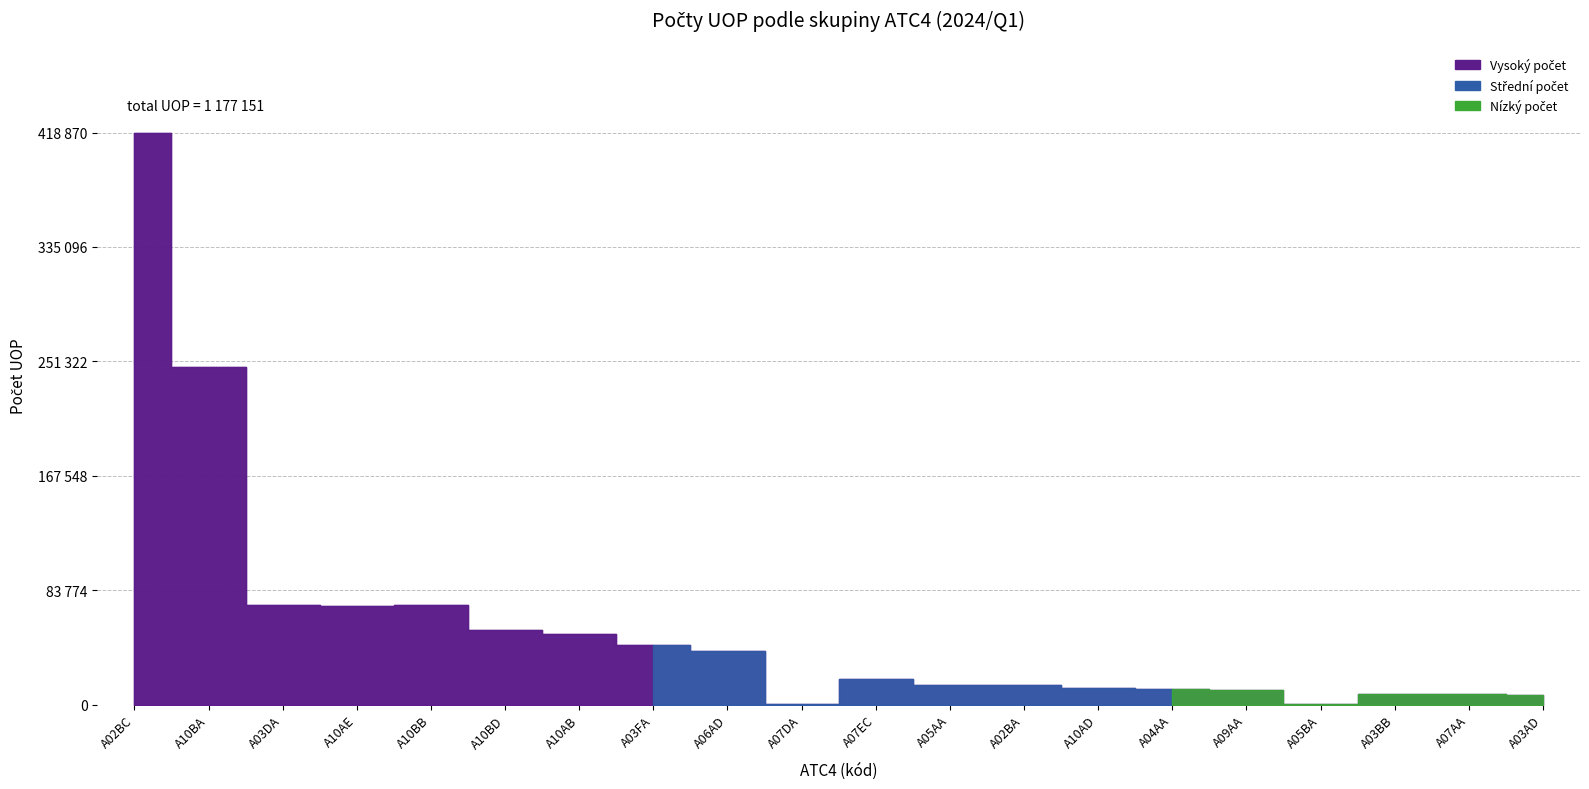

How many interior local valleys (lower than both neighbors) does the data have?

3